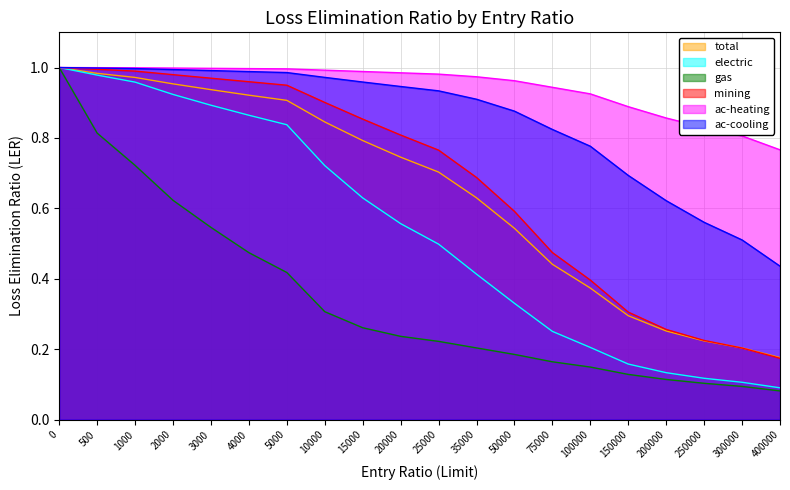

True or false: ac-cooling has more than 1 points higher than both neighbors.

False